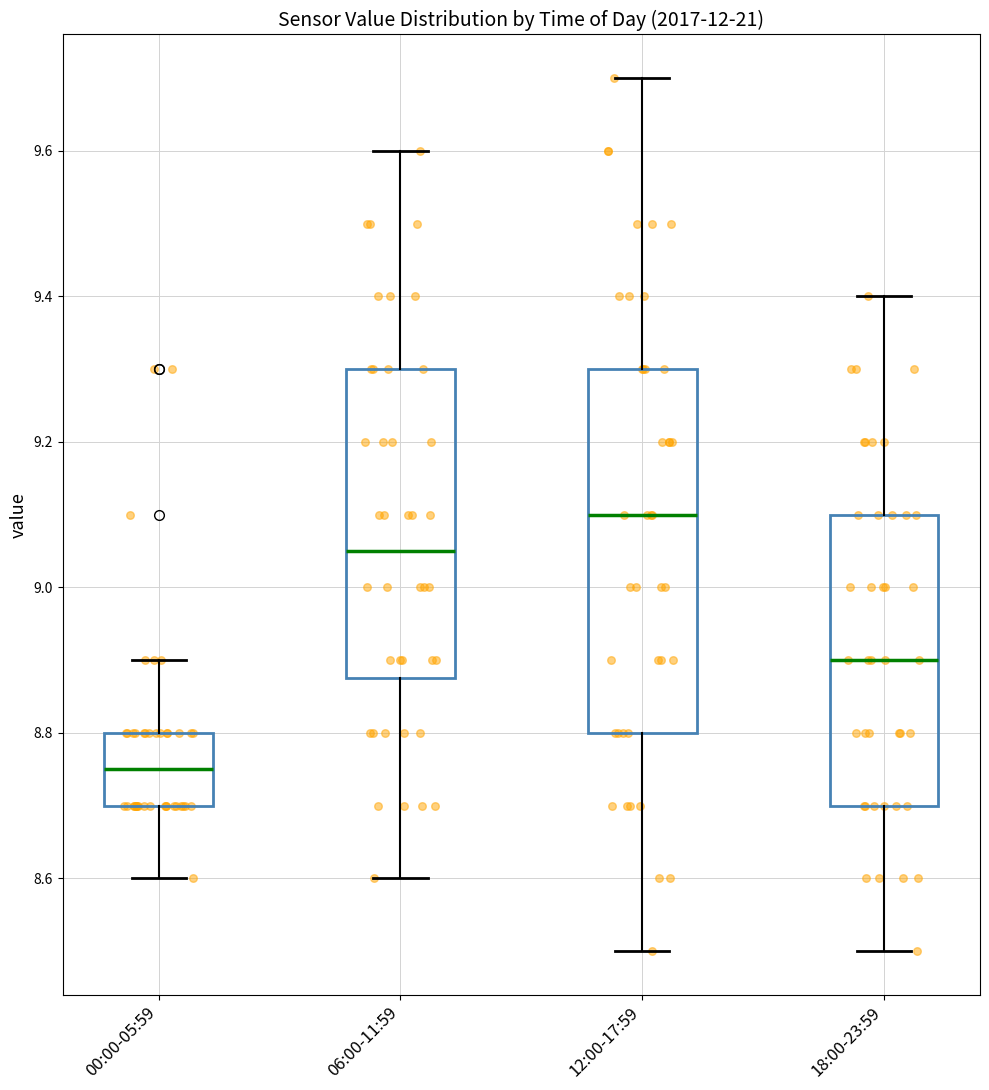

Which box's median line is the highest?

12:00-17:59